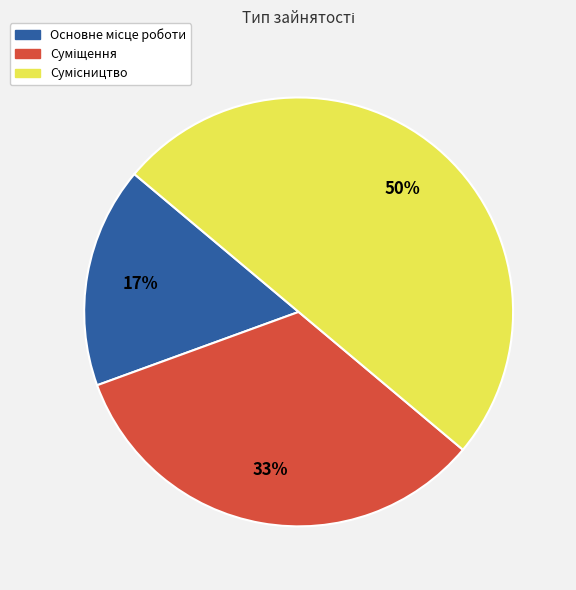

To the nearest percent, what is the difference between the largest and smallest slice percentages?

33%